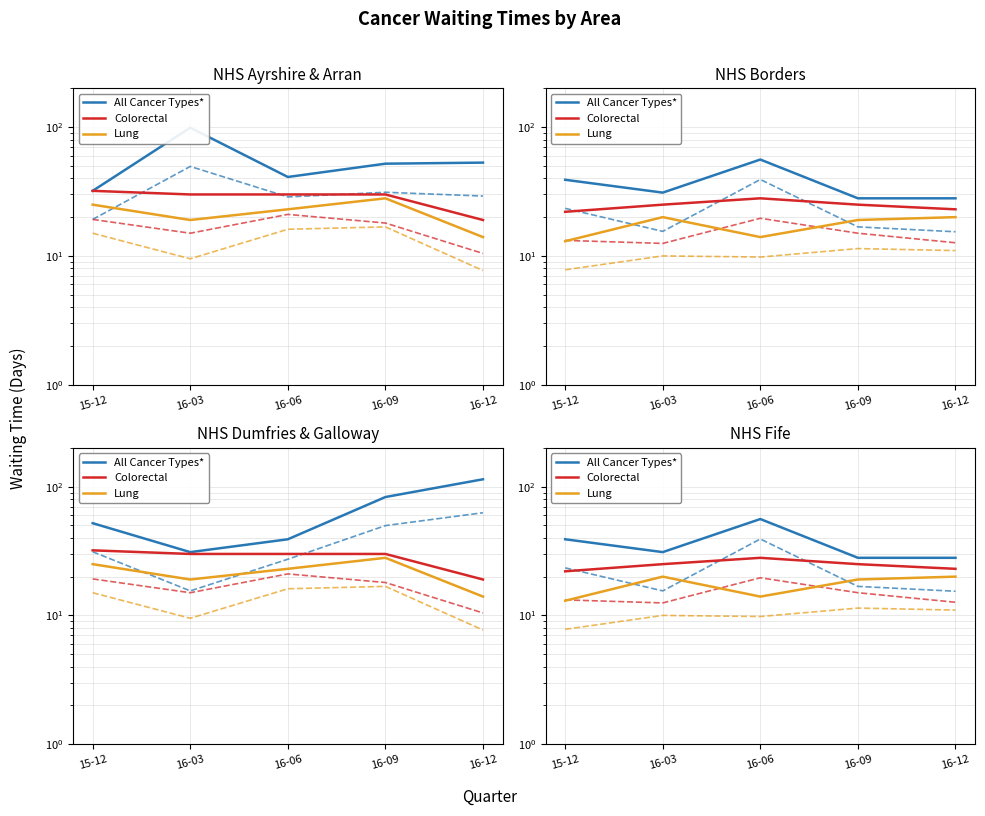

Which label corresponds to the largest value in the chart?

16-06